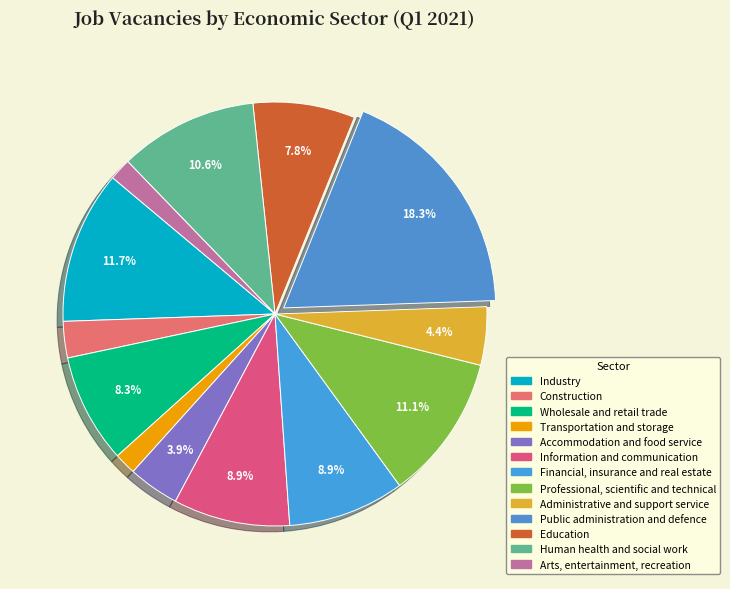

What is the smallest slice in the pie chart?

Transportation and storage